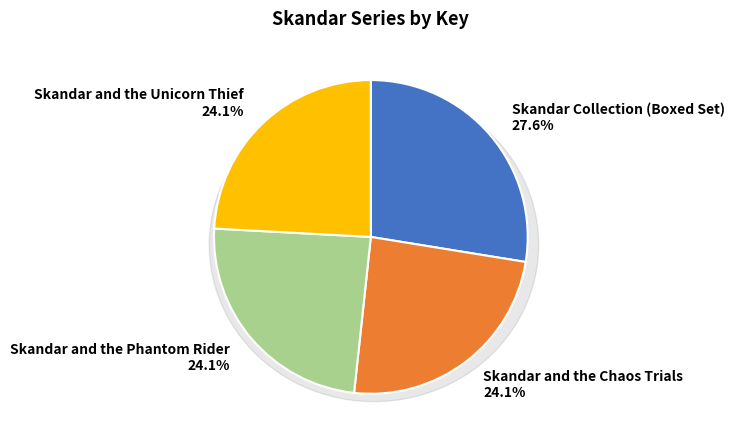

Between Skandar Collection (Boxed Set) and Skandar and the Unicorn Thief, which is larger?

Skandar Collection (Boxed Set)